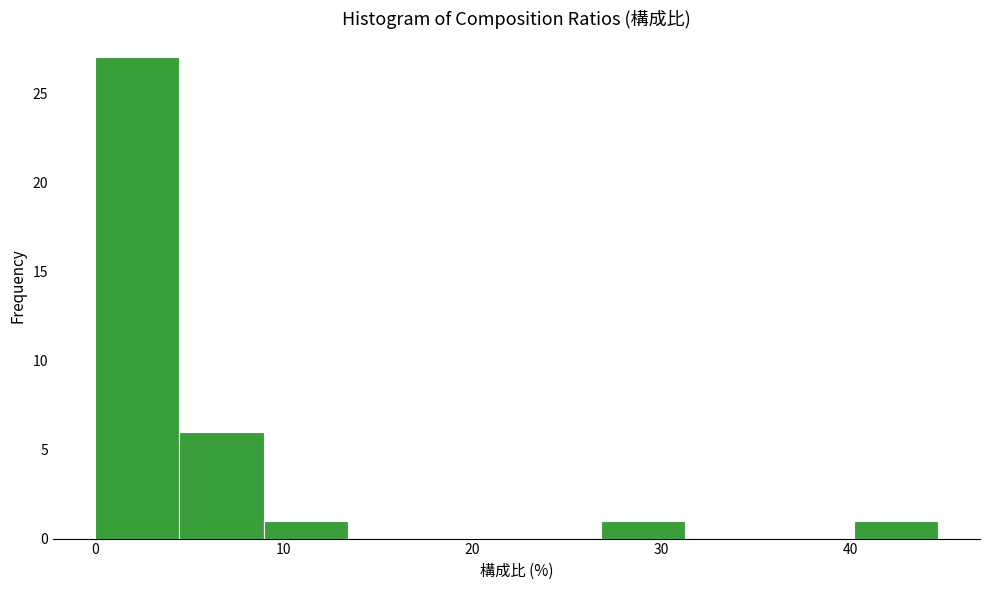

Reading left to right, list every bar in this chart as the range it spans on the x-axis followed by its height. Neither the bar edges nor the heights are printed on the chart, so give them approximately, as read against the axes.

0 to 4: 27
4 to 9: 6
9 to 13: 1
13 to 18: 0
18 to 22: 0
22 to 27: 0
27 to 31: 1
31 to 36: 0
36 to 40: 0
40 to 45: 1